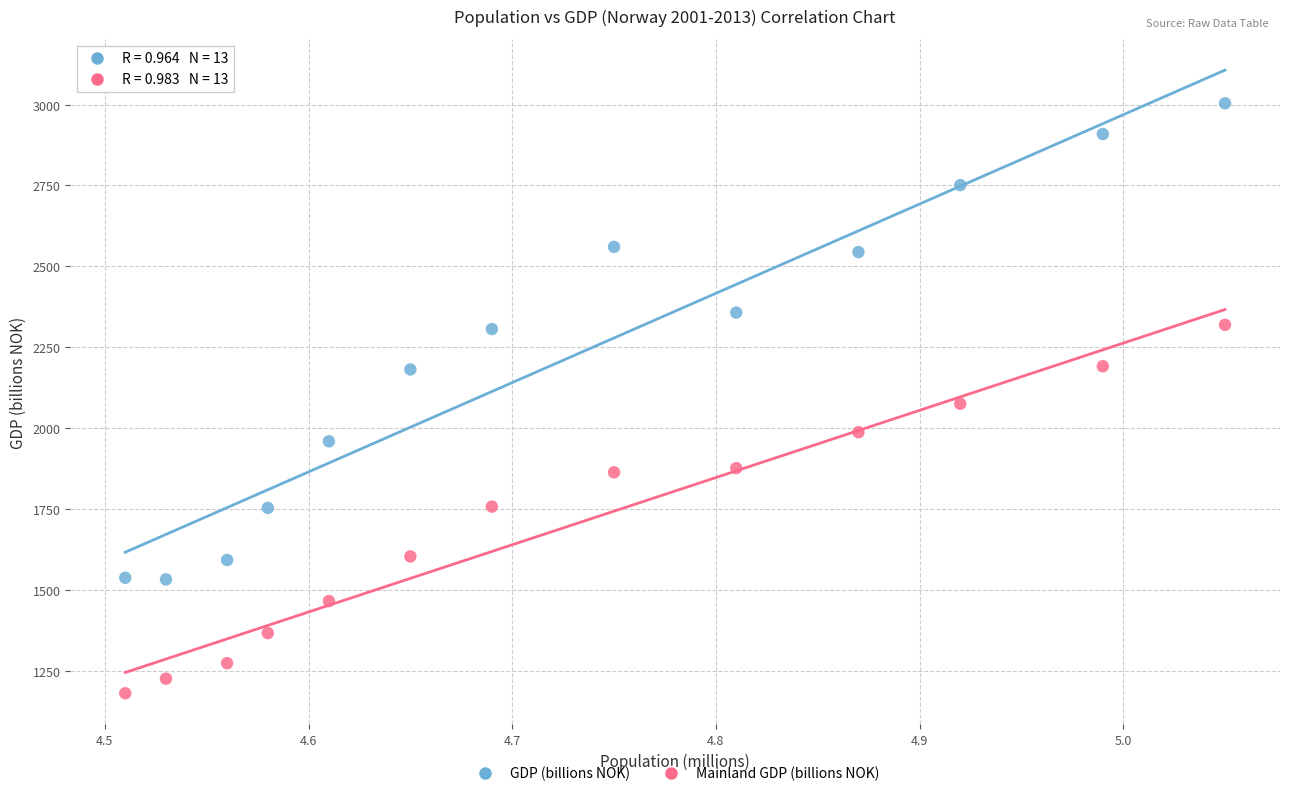

Across all data points, what is the range of Y values (max minus min)?

1824